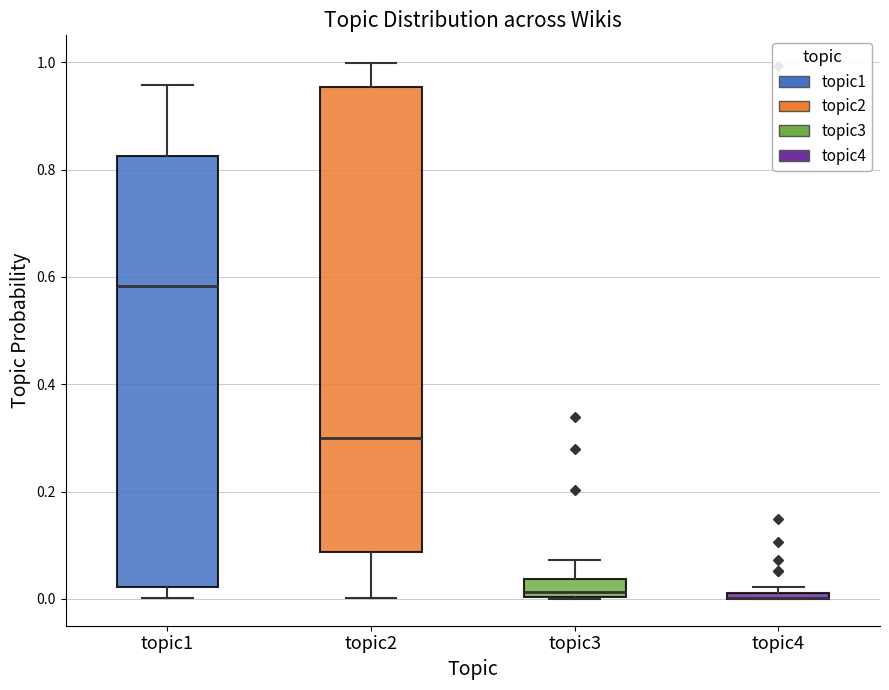

Where does the upper whisker of the box for topic3 end on the y-axis? The values are not printed on the chart, so give them approximately, as read against the axis.

0.08